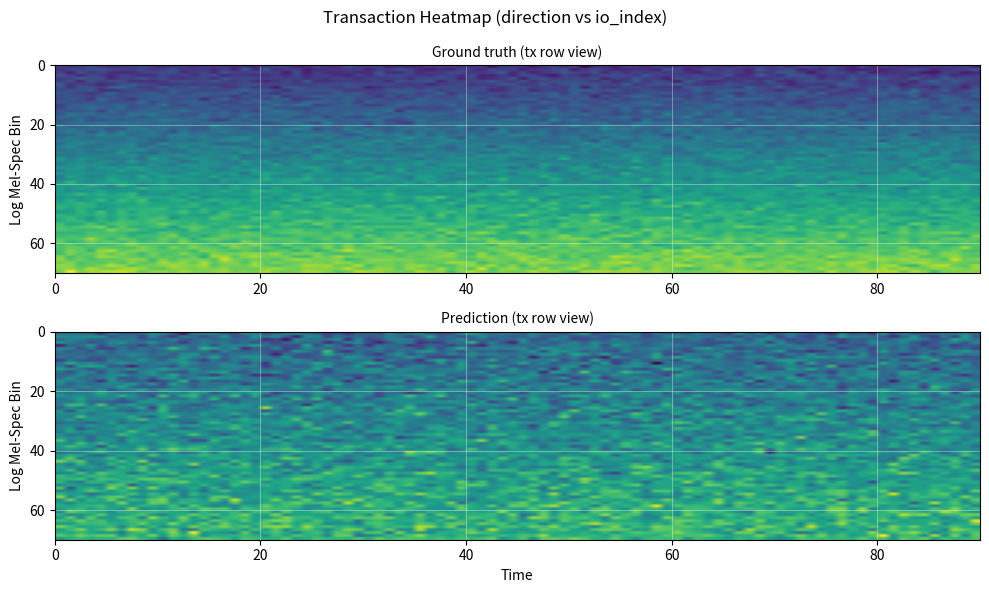

What is the difference between the highest and lowest values at 1?

4